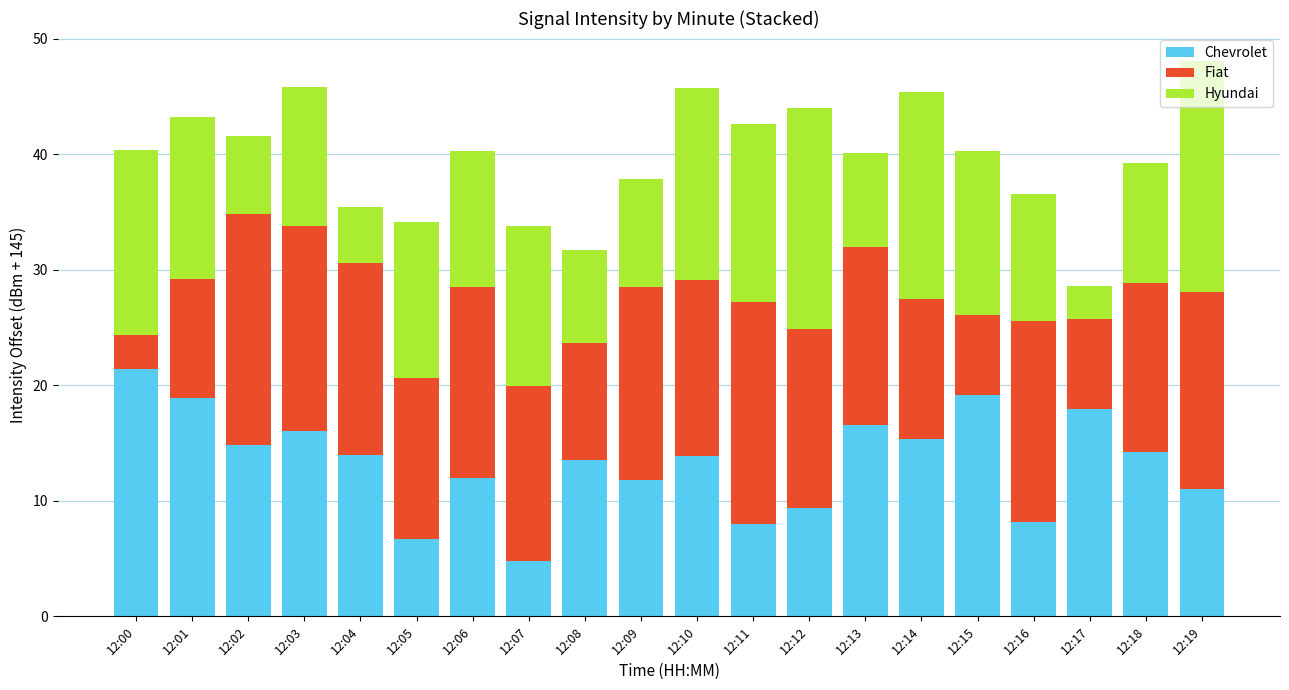

What is the difference between the second highest and minimum values in the Chevrolet series?

14.3